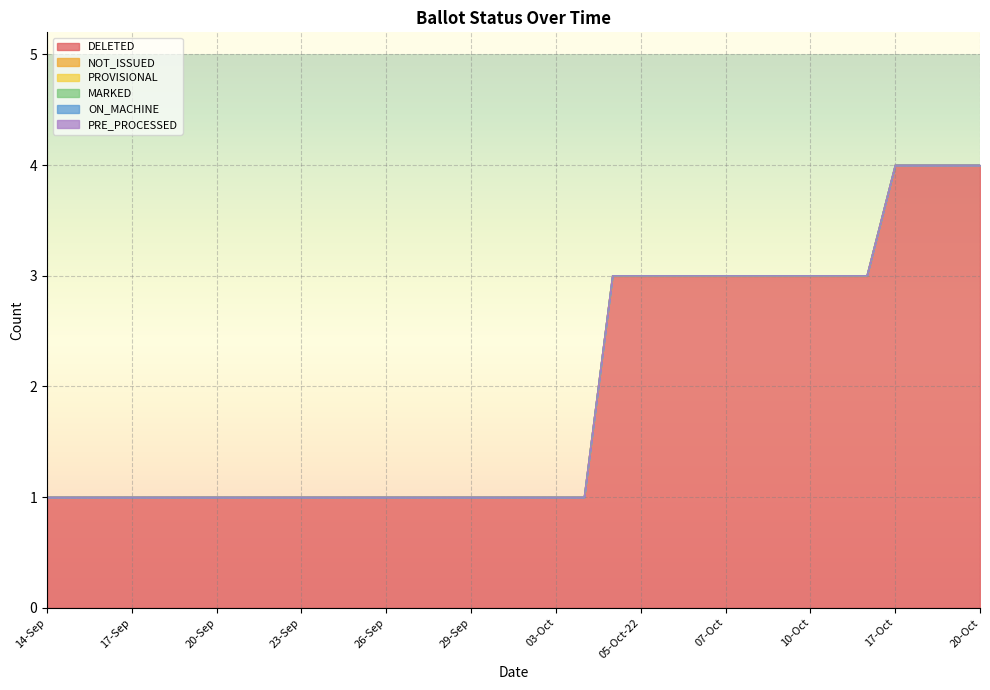

What are all the series names shown in the legend?

DELETED, NOT_ISSUED, PROVISIONAL, MARKED, ON_MACHINE, PRE_PROCESSED